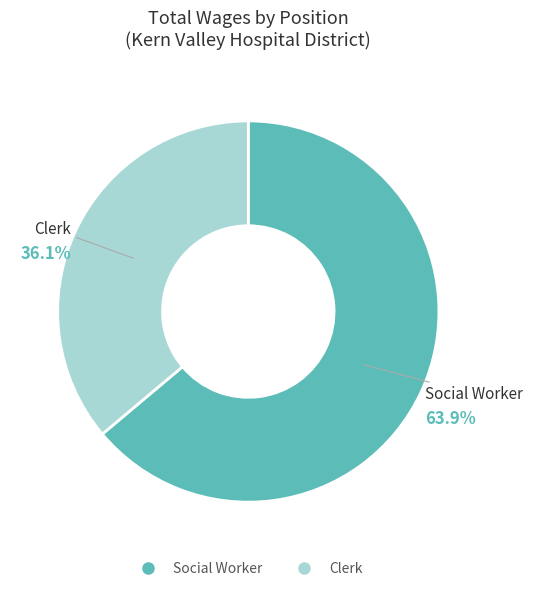

Does any single category account for the majority?

Yes